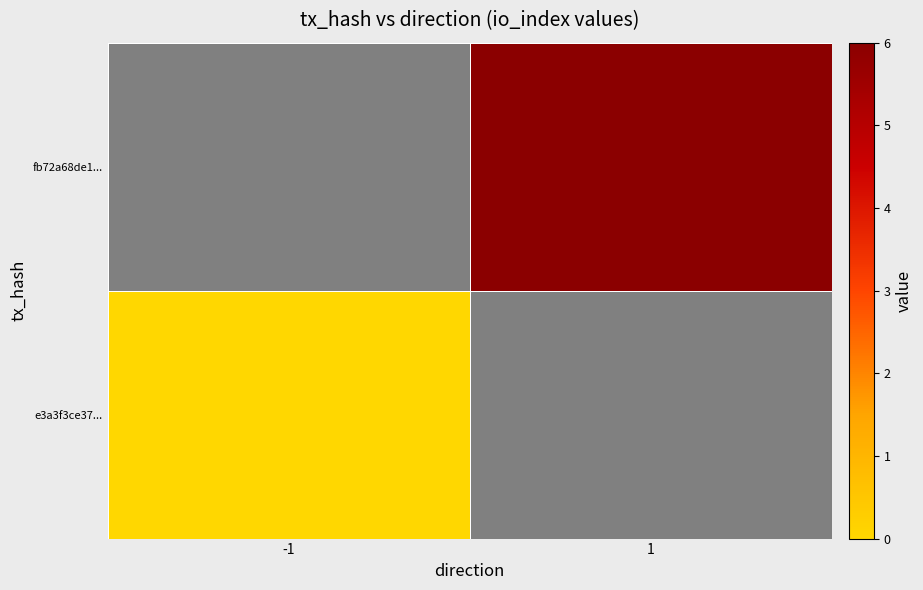

Count the number of categories in the chart.

2